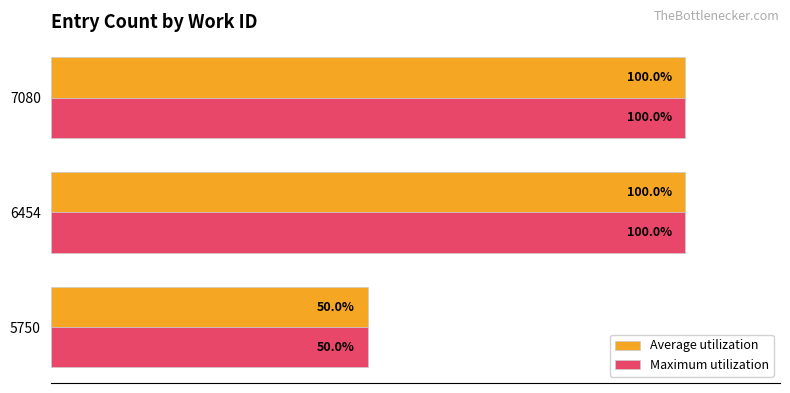

Reading left to right, list all the values displayed in this chart.

Average utilization: 50	100	100
Maximum utilization: 50	100	100